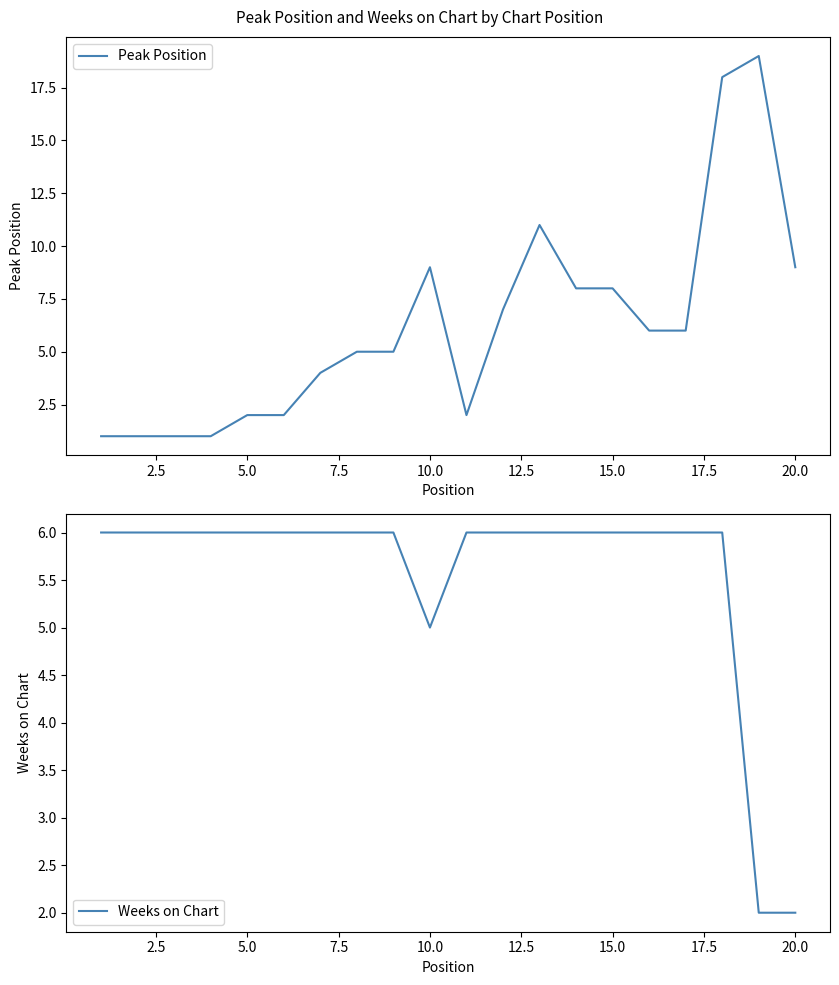

What position from the left is 20.0?

9